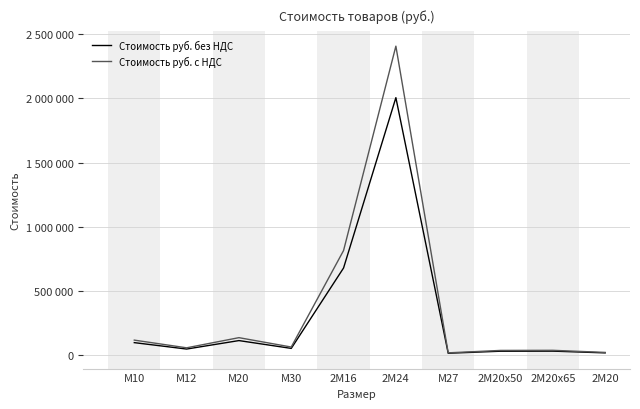

List the series in order of their peak value, lowest first.

Стоимость руб. без НДС, Стоимость руб. с НДС